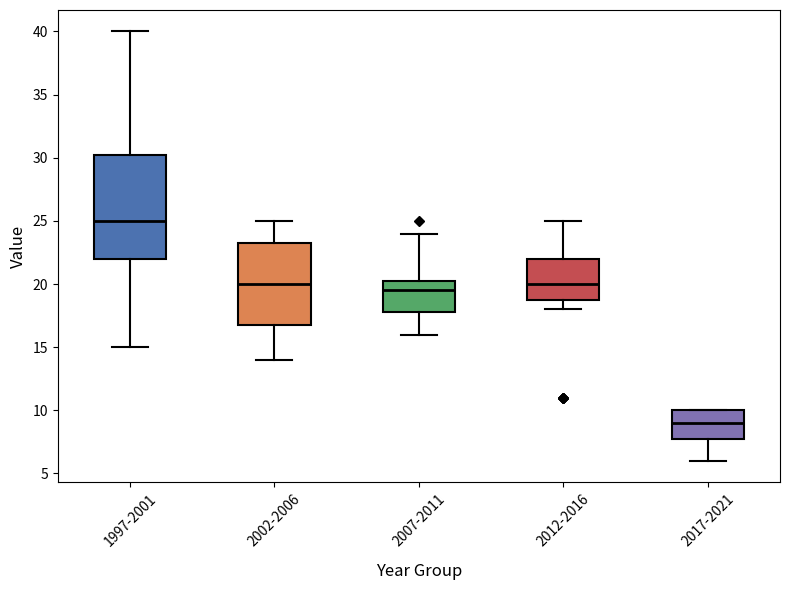

Comparing the boxes themselves (not the whiskers), which one is the tallest?

1997-2001